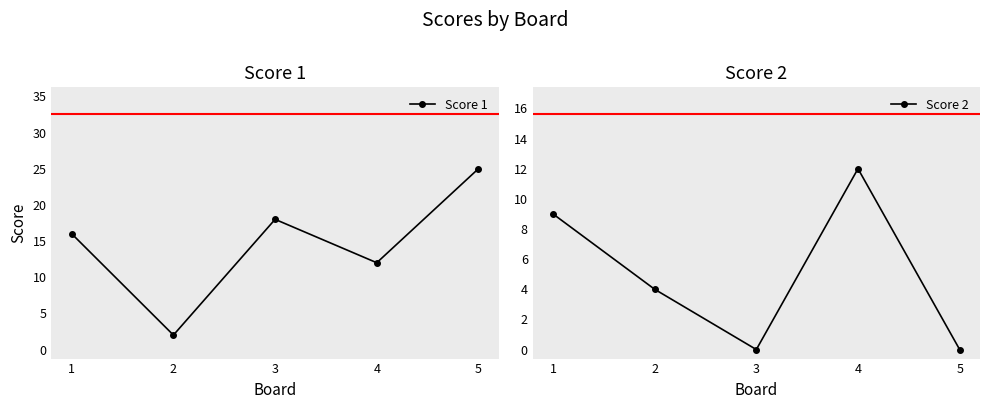

At which category does Score 2 reach its first local peak?

4